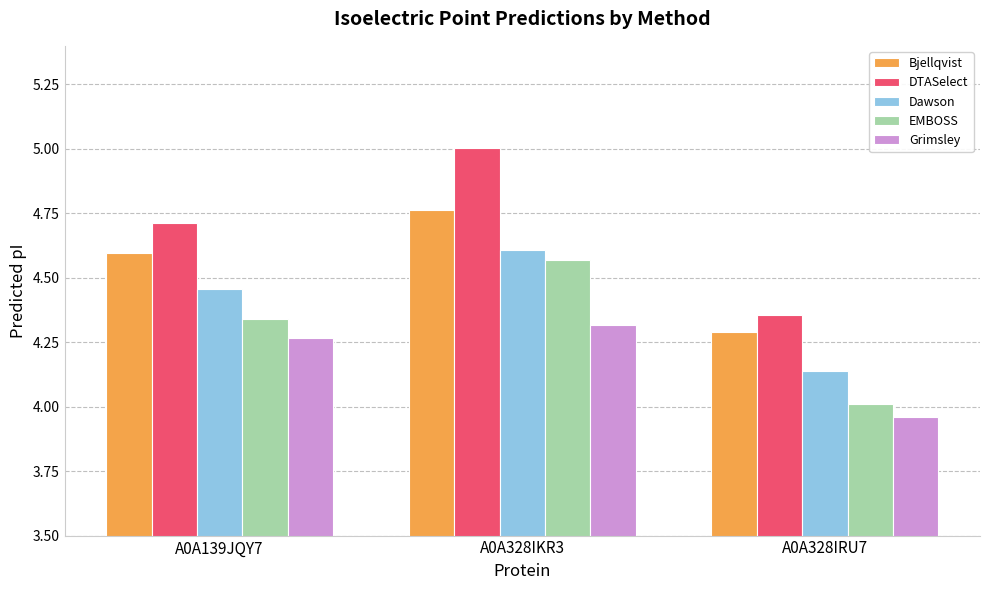

Which label corresponds to the smallest value in the chart?

A0A328IRU7